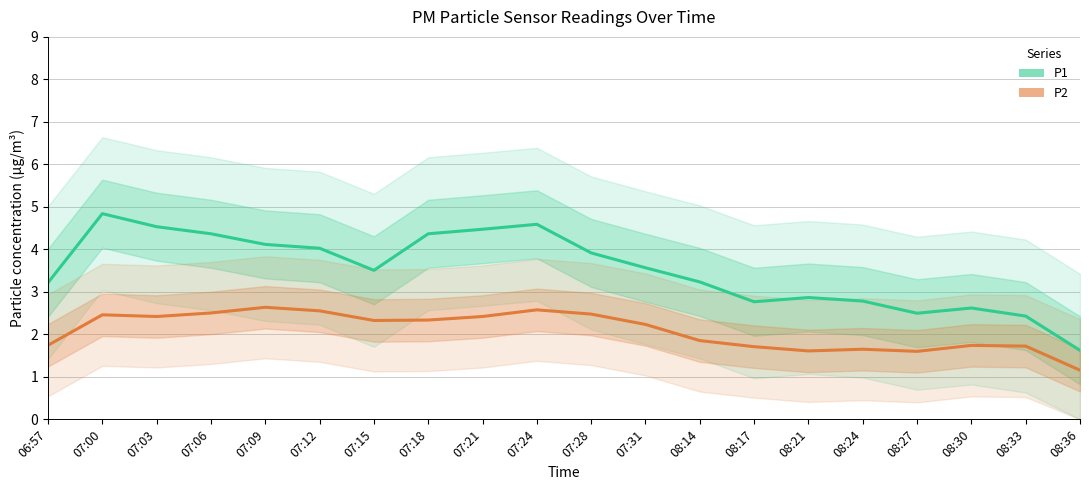

At which label is P2 closest to 1?

08:36